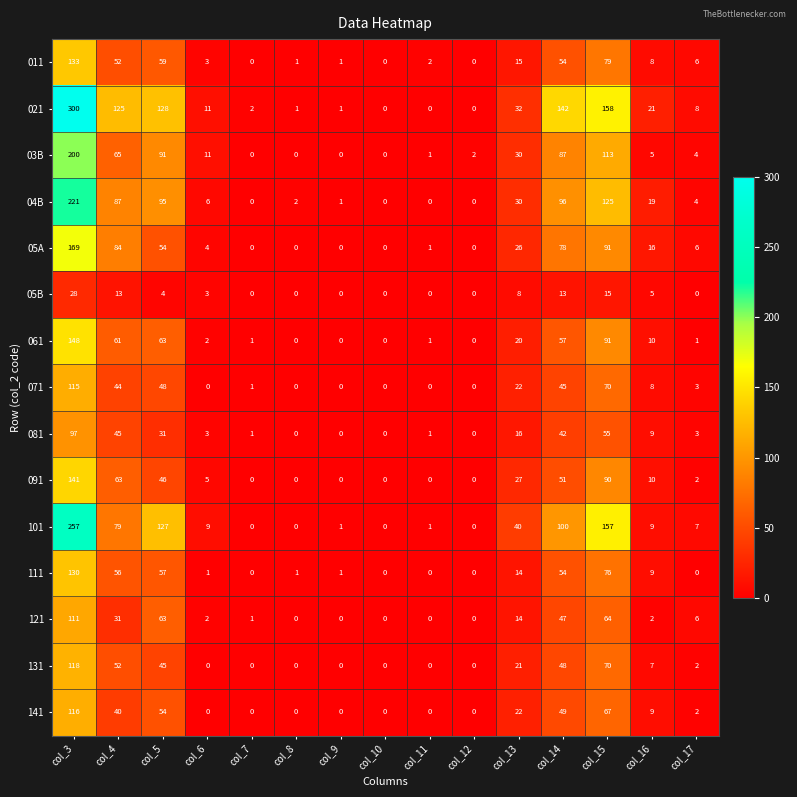

Rank the series by their maximum value, from lowest to highest.

05B, 081, 121, 071, 141, 131, 111, 011, 091, 061, 05A, 03B, 04B, 101, 021